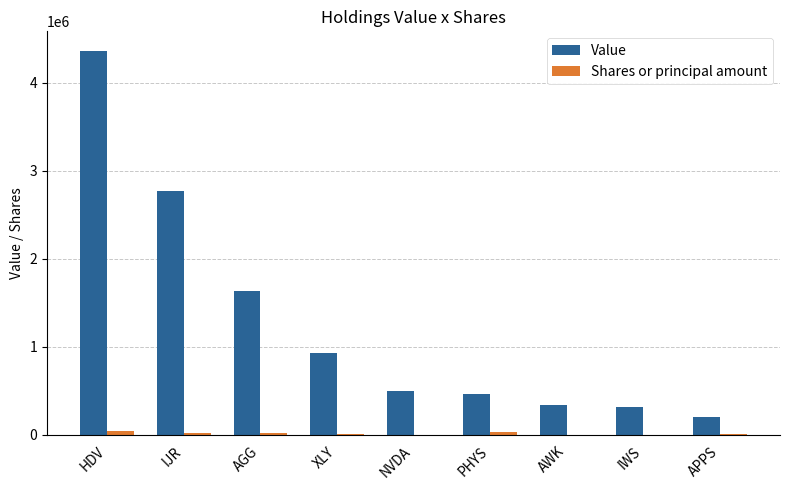

Where is Value nearest to the value 2285500?

IJR